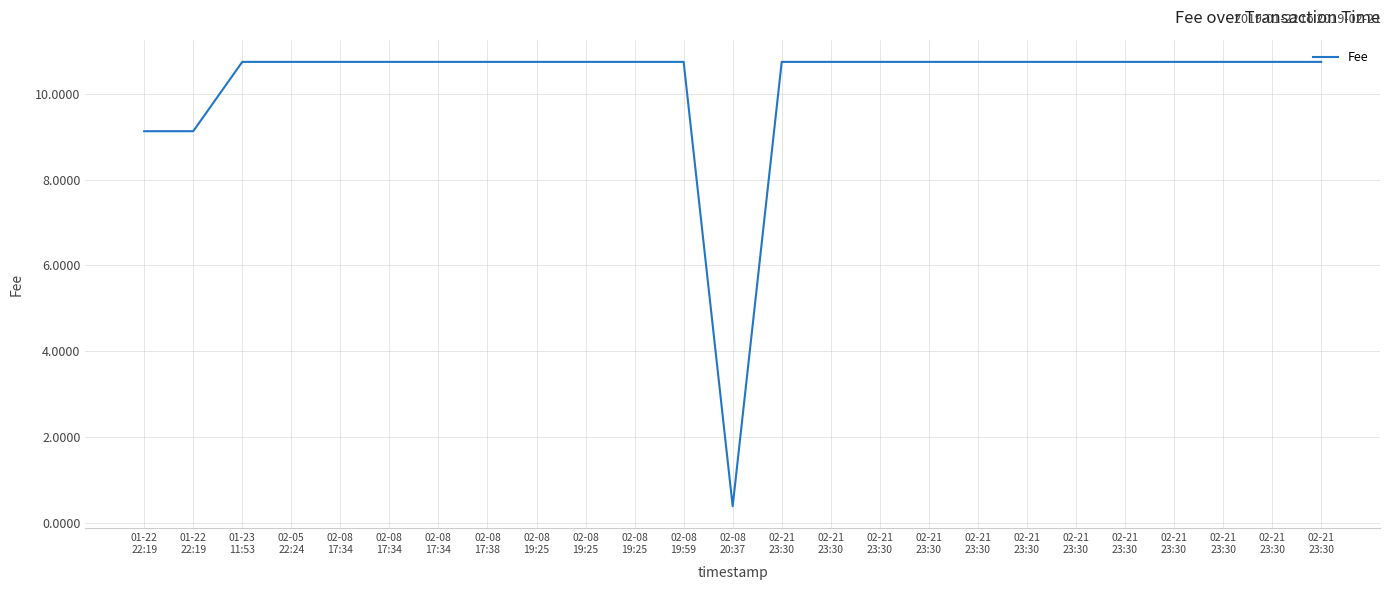

What is the label of the 23rd point from the right?

01-23
11:53